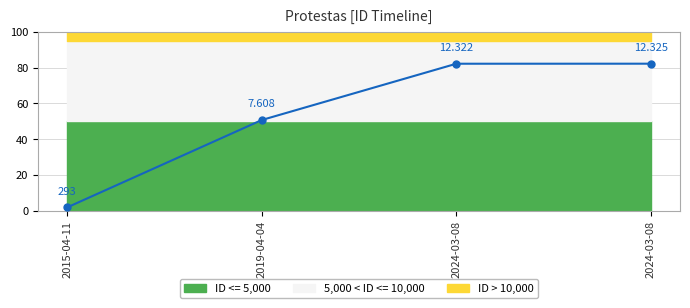

Where is the data nearest to the value 42?

2019-04-04